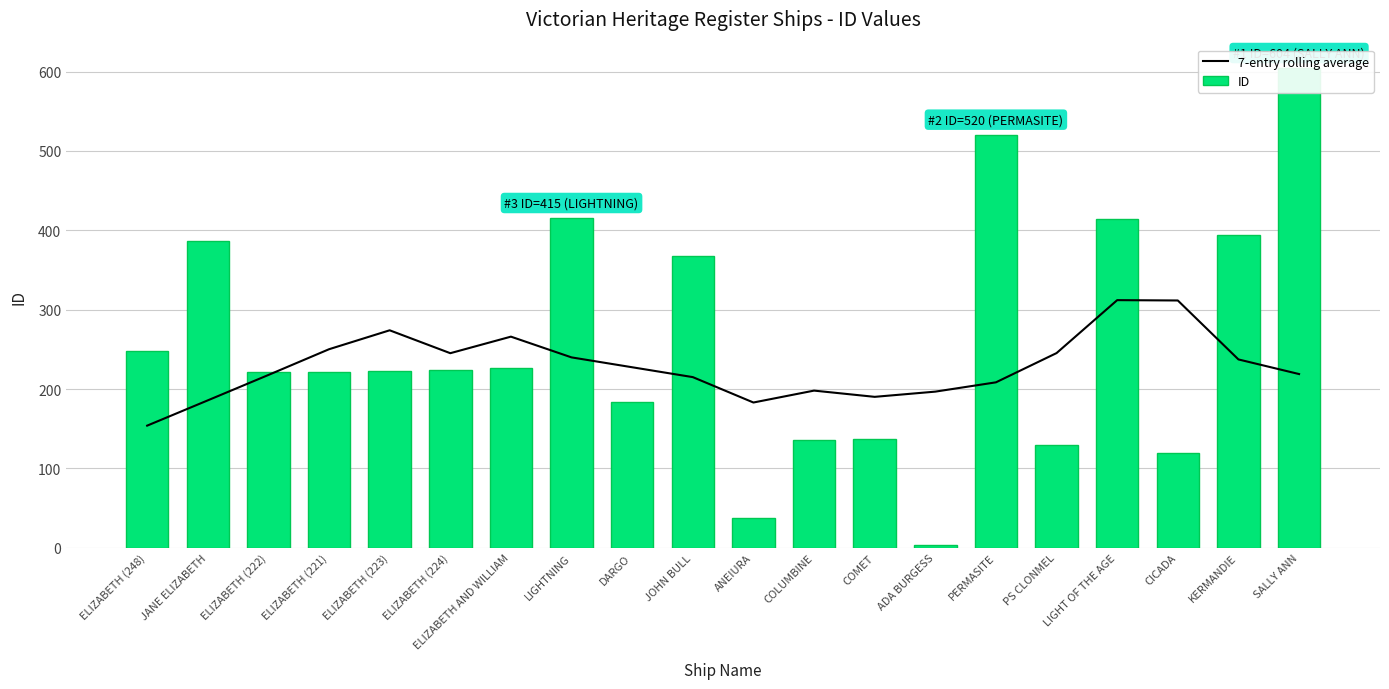

At how many categories does at least one series exceed 581?

1